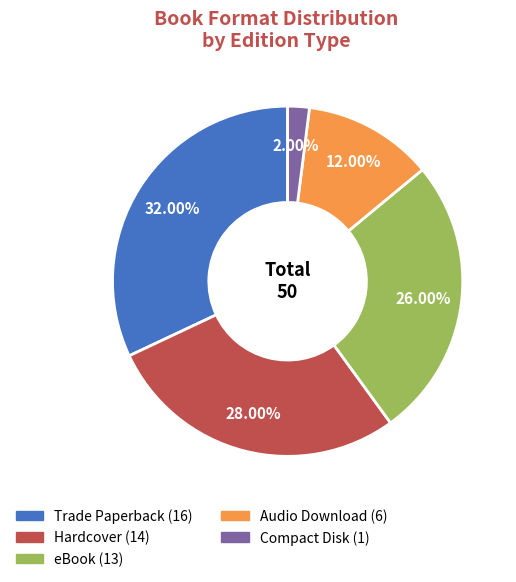

Which has a higher value, Trade Paperback or eBook?

Trade Paperback